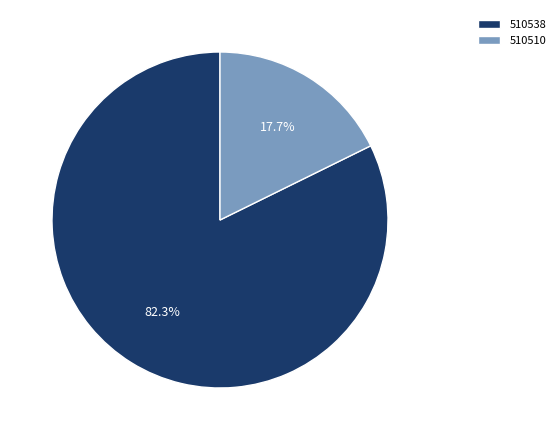

The 510510 slice represents 18% of the pie. True or false?

True